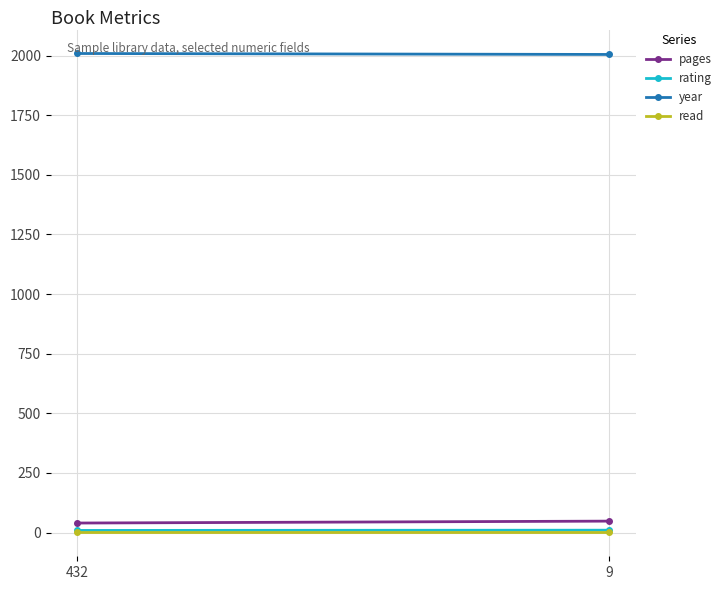

How many lines are shown in the chart?

4